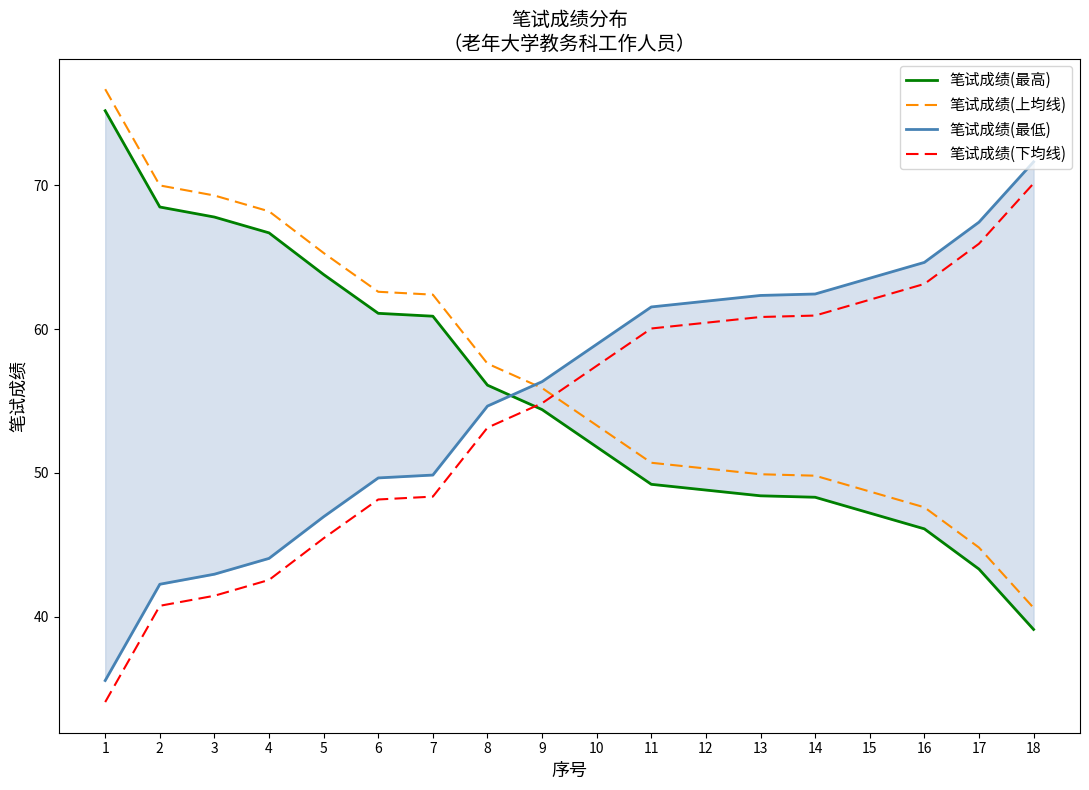

What is the spread (max minus min) of values at 3?

27.9